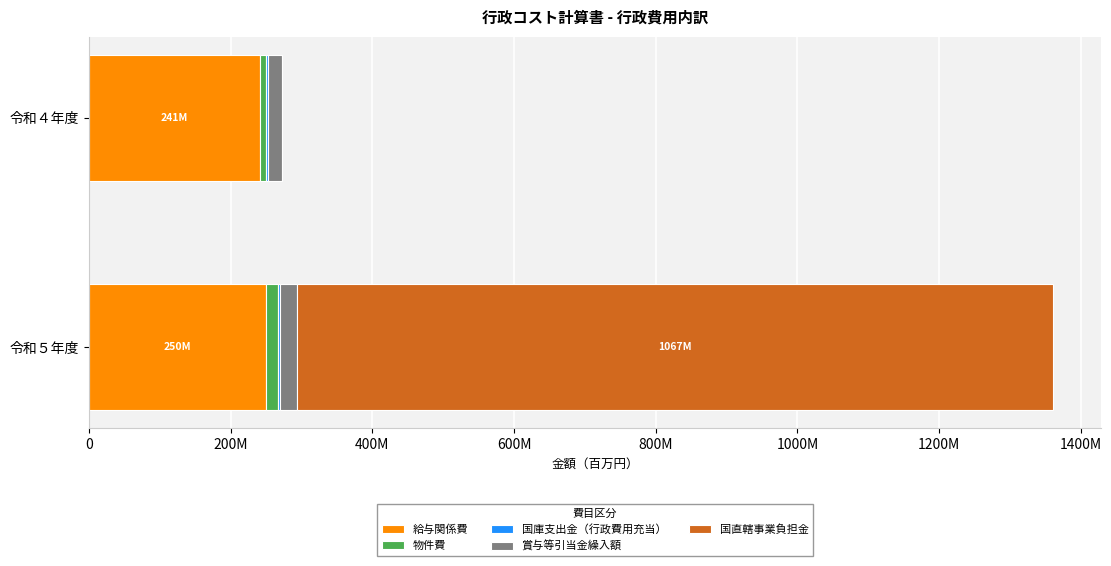

Count the 物件費 values in the range 9158300 to 16200323.

2